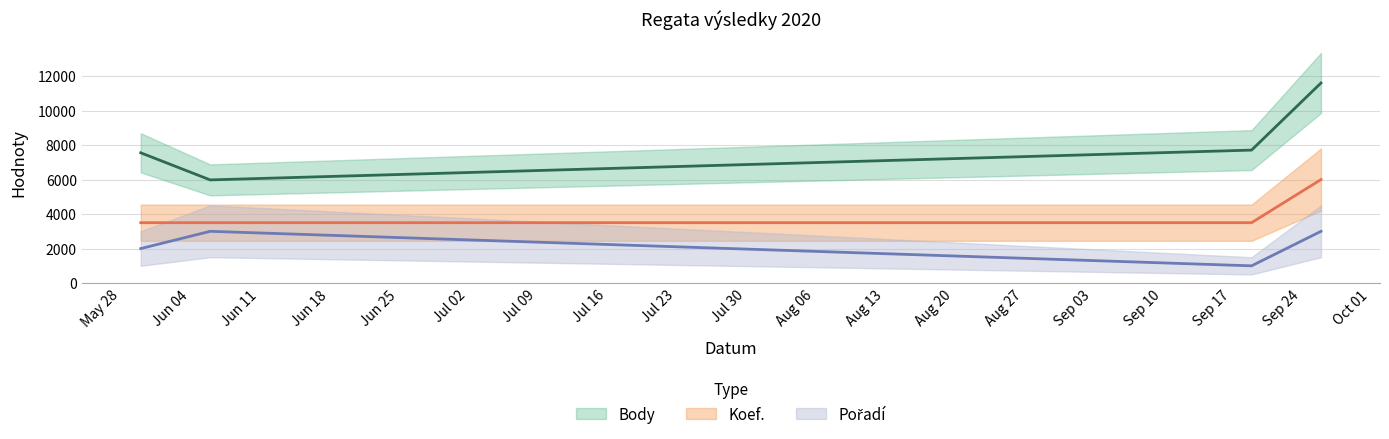

The Body series shows 11596 at 2020-09-26. True or false?

True